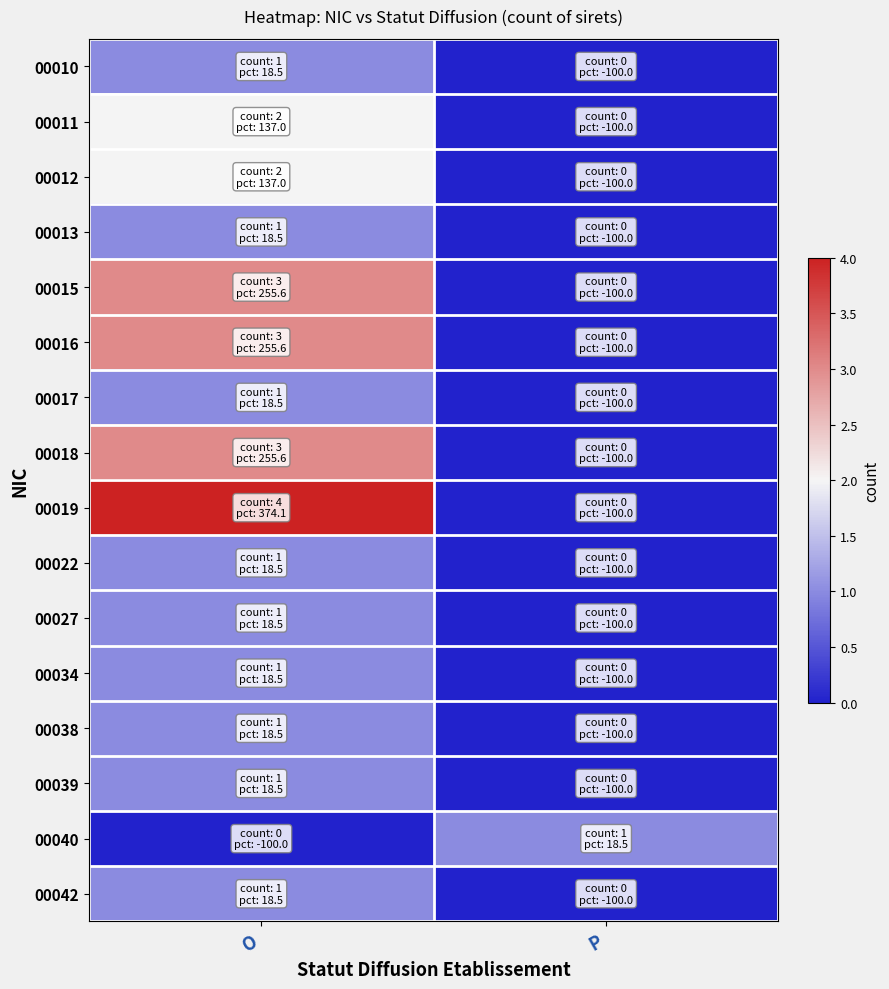

At how many categories does at least one series exceed 1?

1